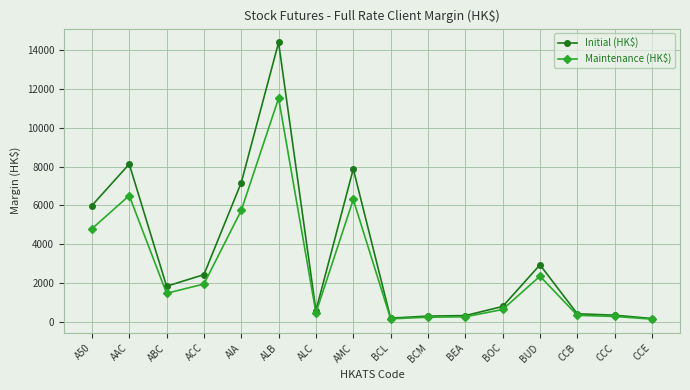

What is the label of the 16th point from the left?

CCE